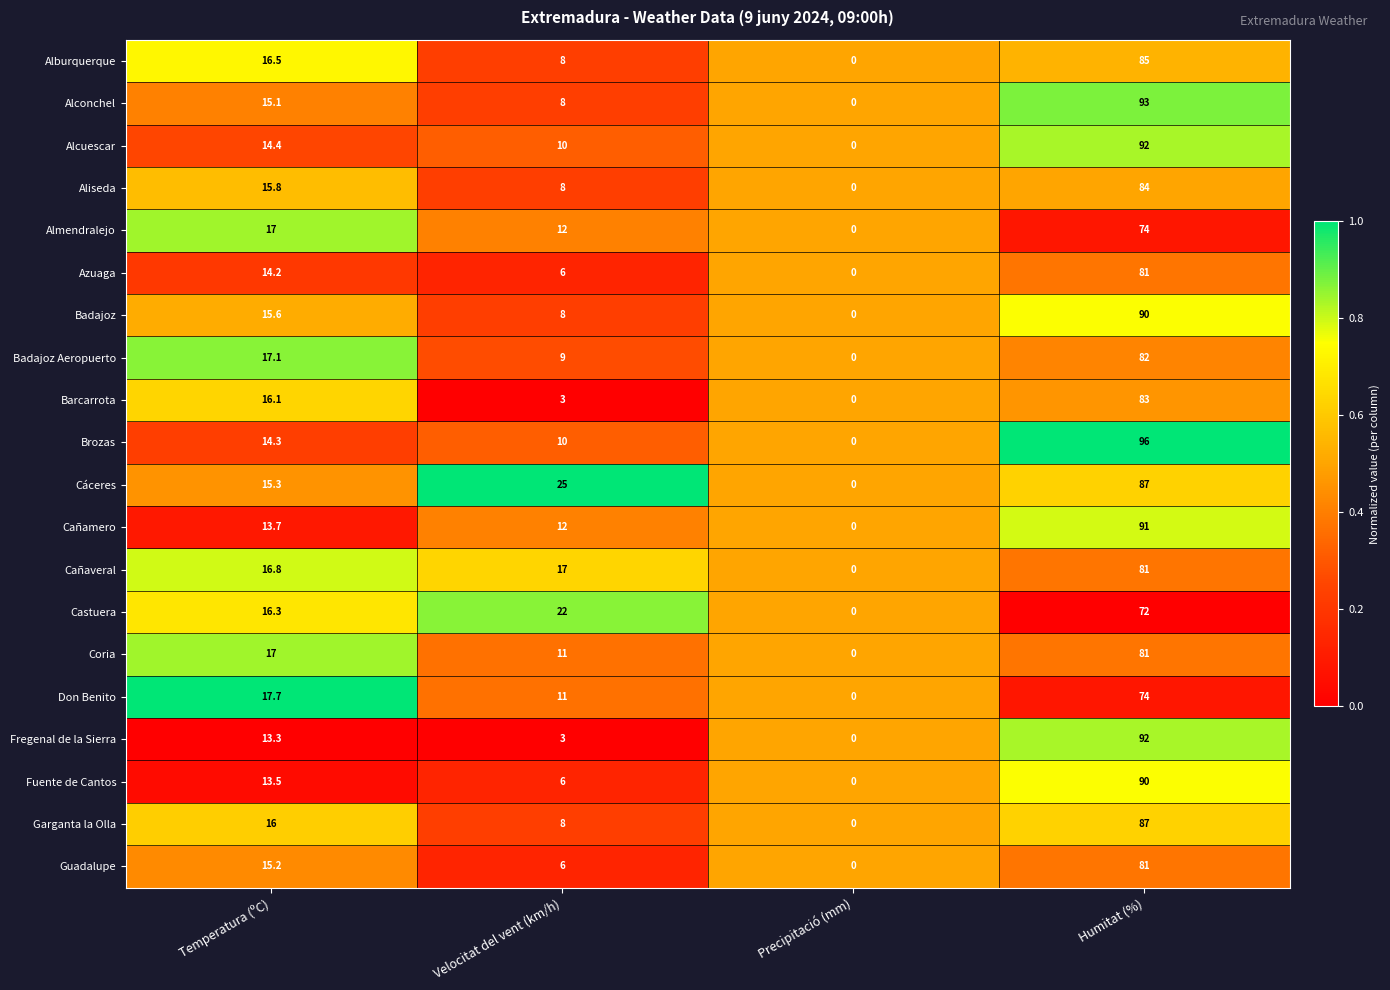

How many data points does each series have?

4